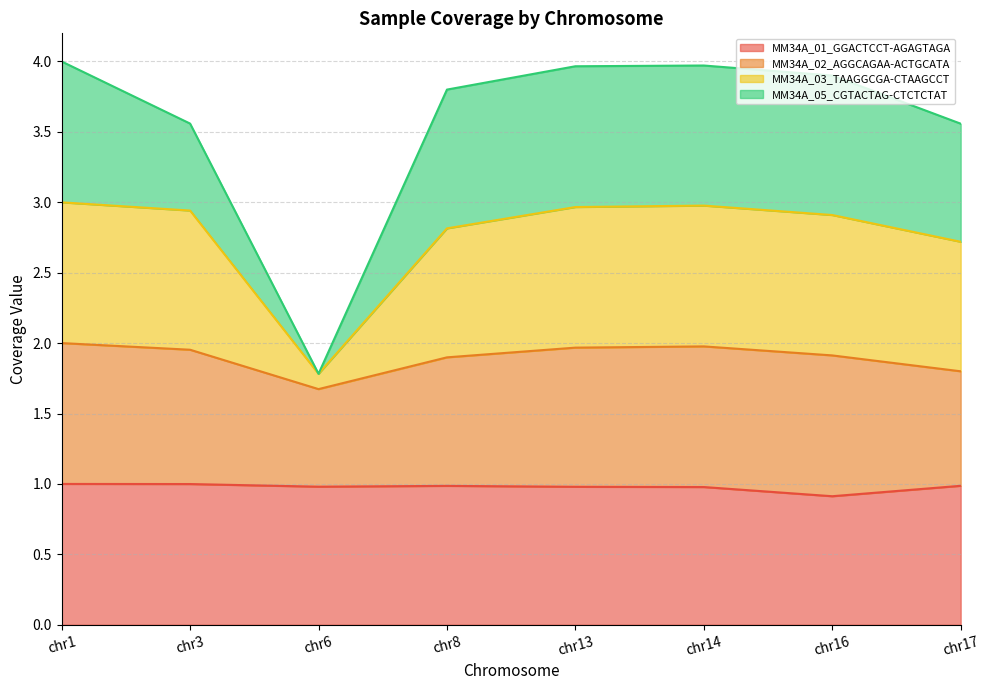

At which category does MM34A_03_TAAGGCGA-CTAAGCCT reach its first local peak?

chr14